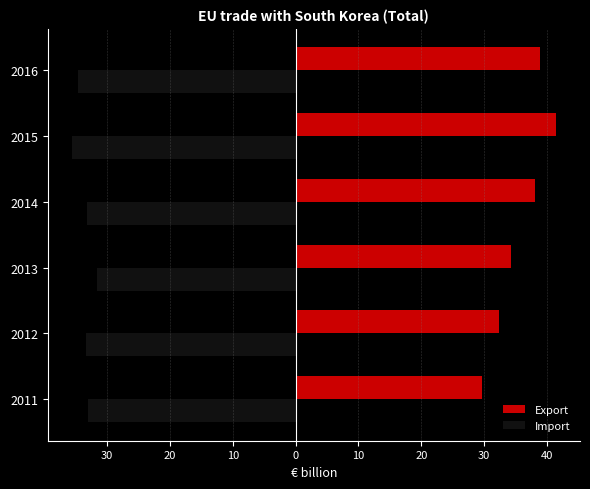

What are all the series names shown in the legend?

Export, Import